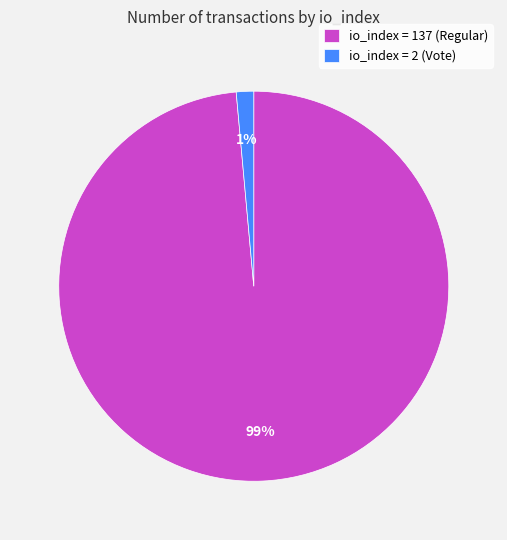

What percentage is the io_index = 137 (Regular) slice, to the nearest percent?

99%